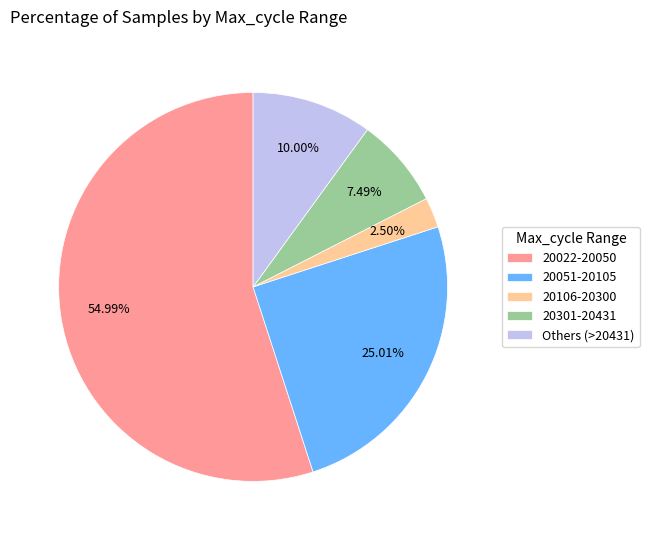

What is the largest slice in the pie chart?

20022-20050